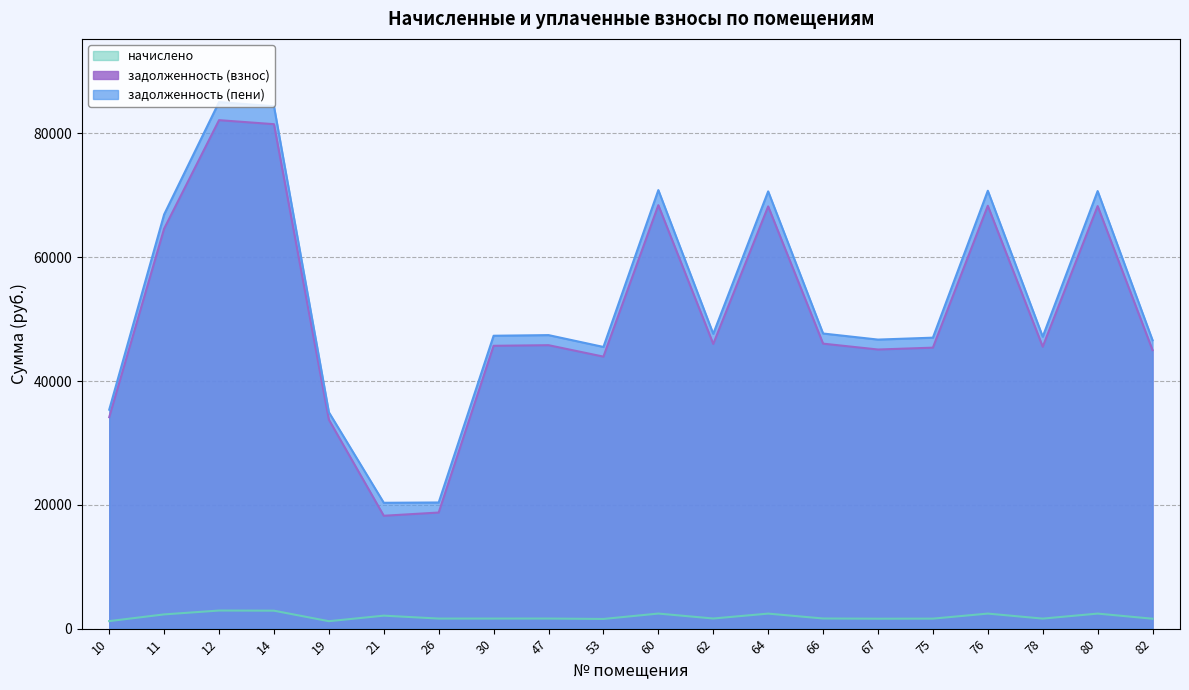

What is the value of the задолженность (взнос) point at the 8th from the left?

45687.8